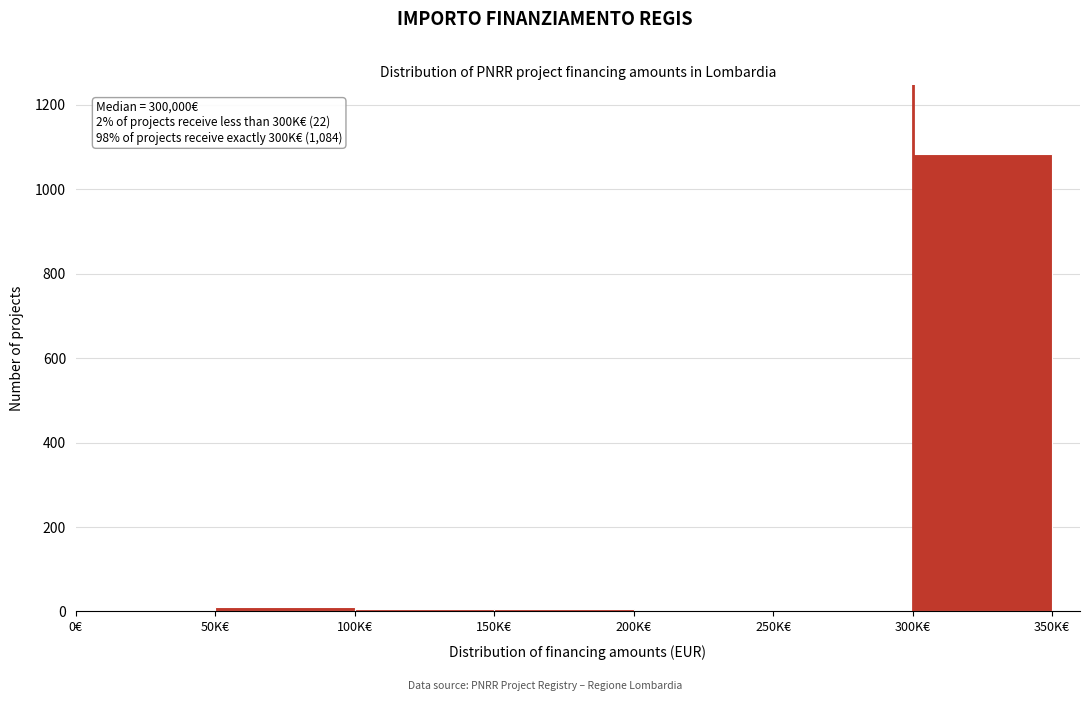

What is the sum of all values?

1106